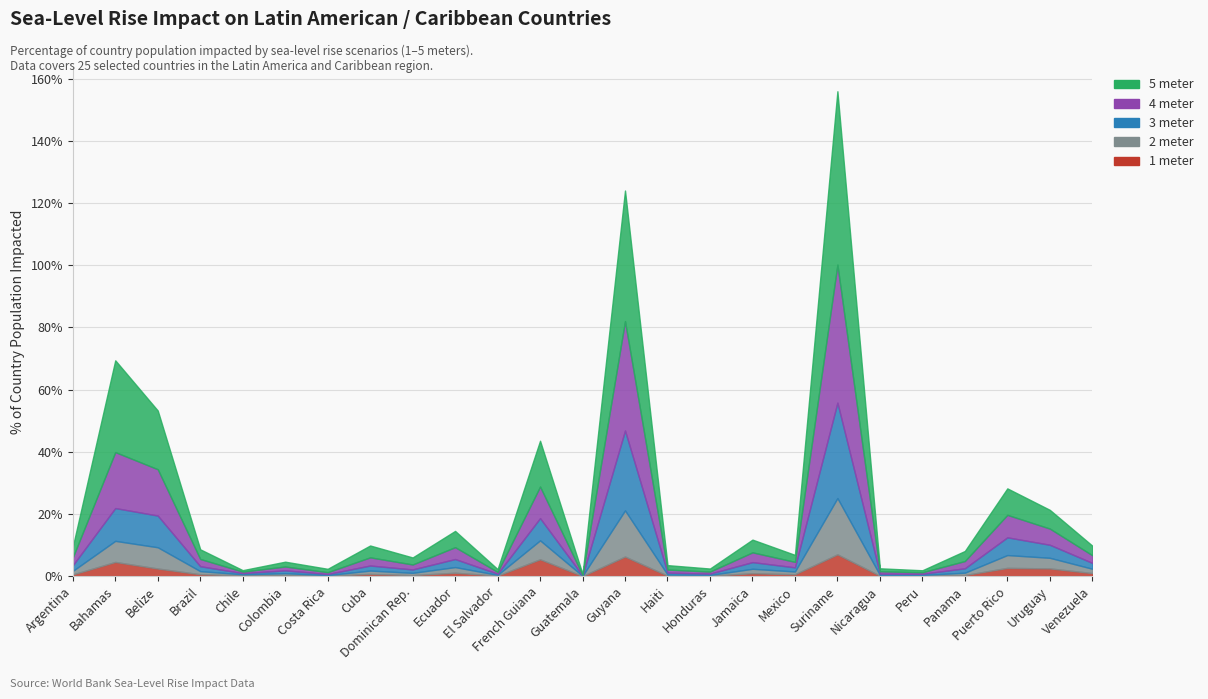

What are all the series names shown in the legend?

1 meter, 2 meter, 3 meter, 4 meter, 5 meter